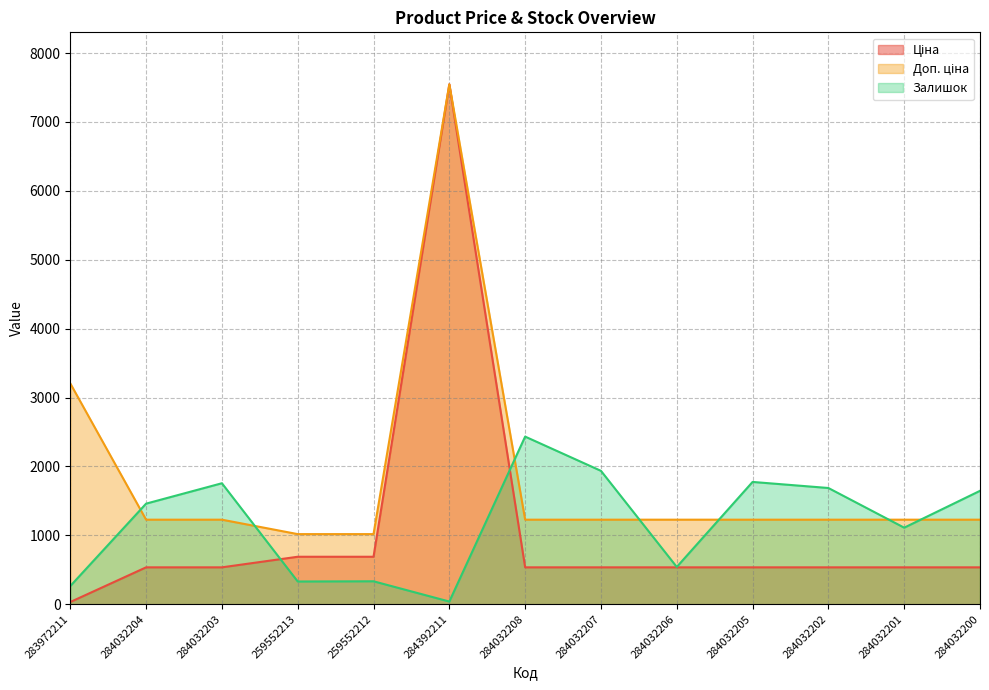

List the series in order of their peak value, lowest first.

Залишок, Ціна, Доп. ціна